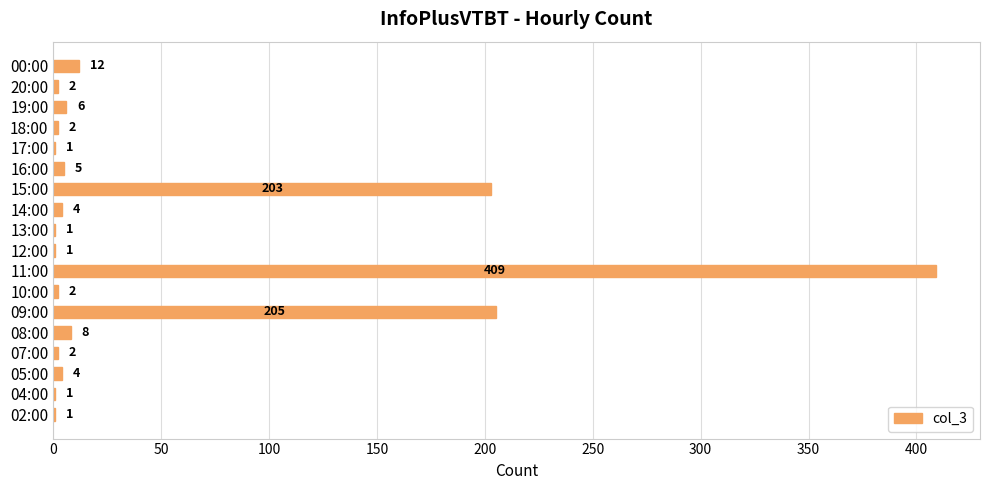

Between 07:00 and 09:00, which is larger?

09:00